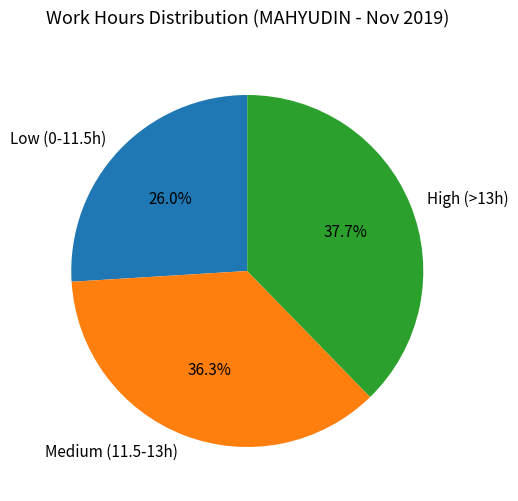

Is there any slice that represents more than half of the pie?

No